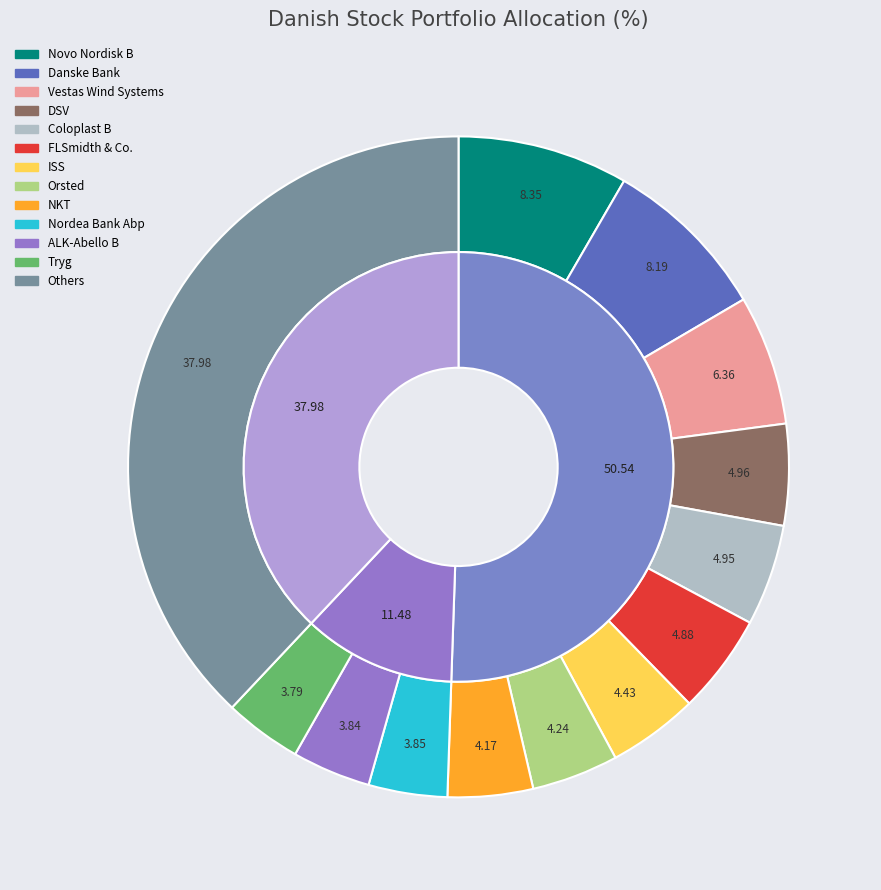

Which category has the smallest portion of the pie?

Tryg